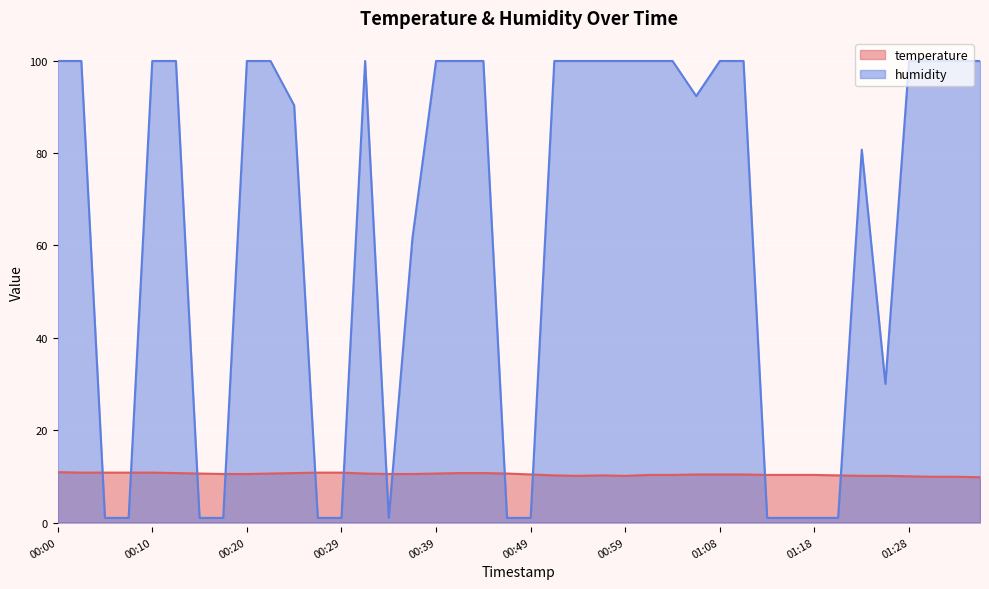

What value does the humidity series have at 00:05?

1.0